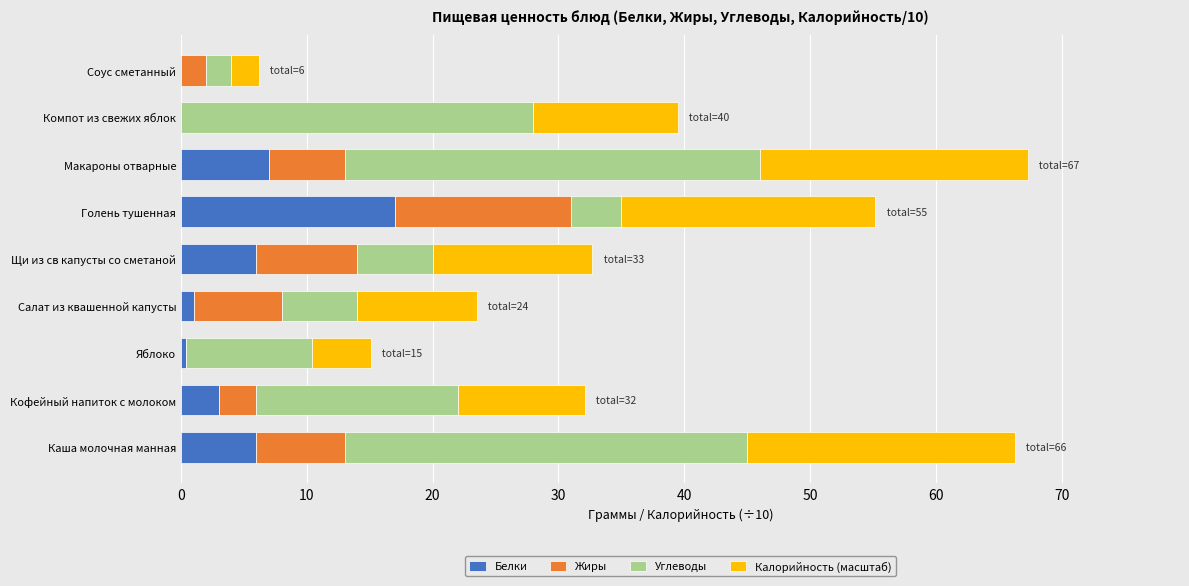

True or false: Белки has a value of 7.0 at Макароны отварные.

True